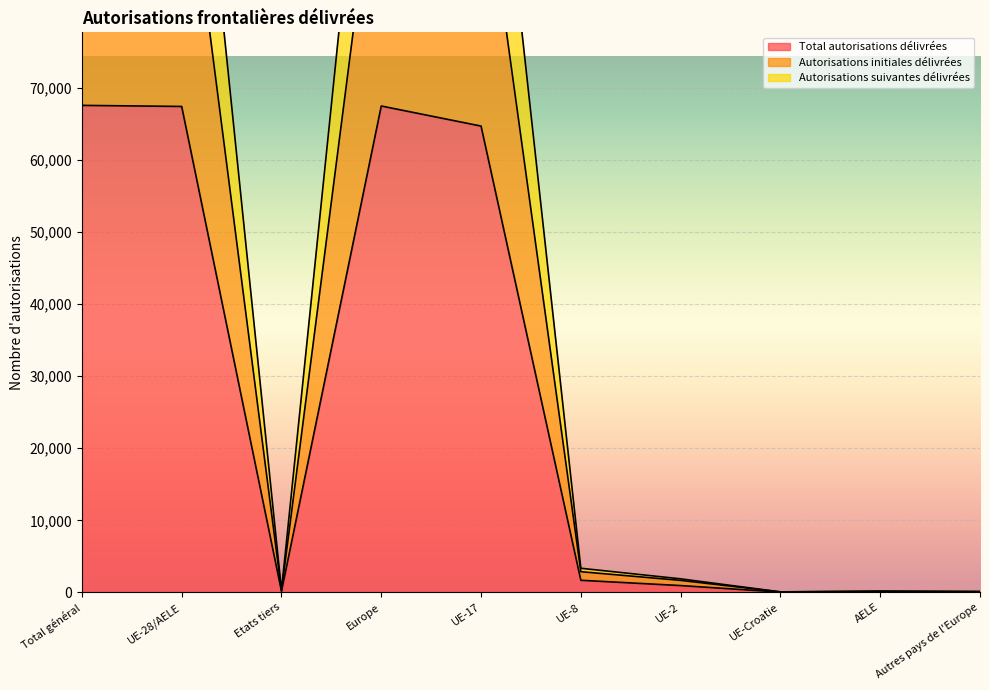

The Total autorisations délivrées series shows 67522 at Europe. True or false?

True